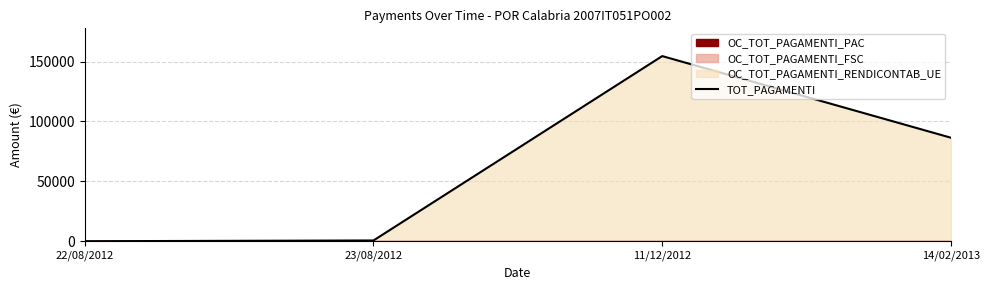

Which label corresponds to the smallest value in the chart?

22/08/2012